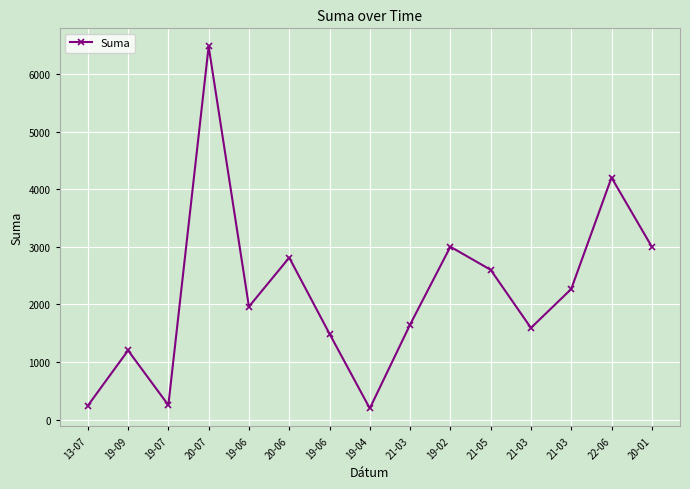

Does the chart have visible grid lines?

Yes